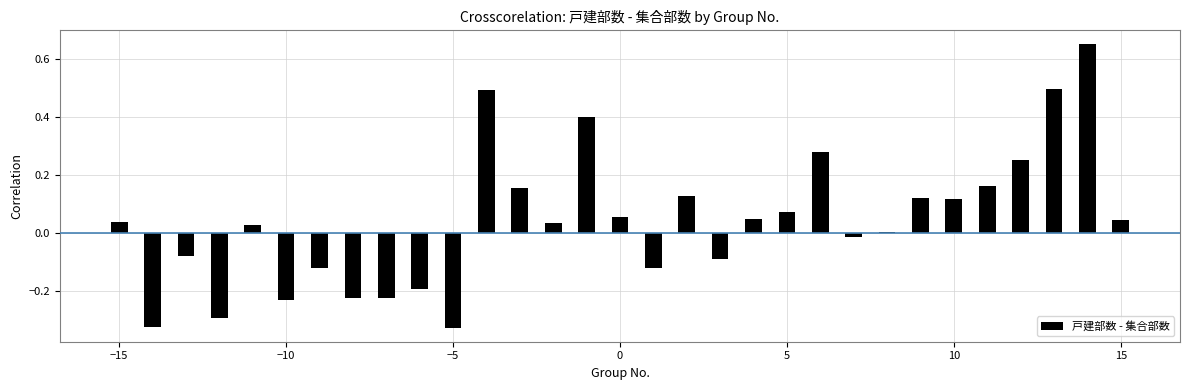

What is the sum of all values?

1.3